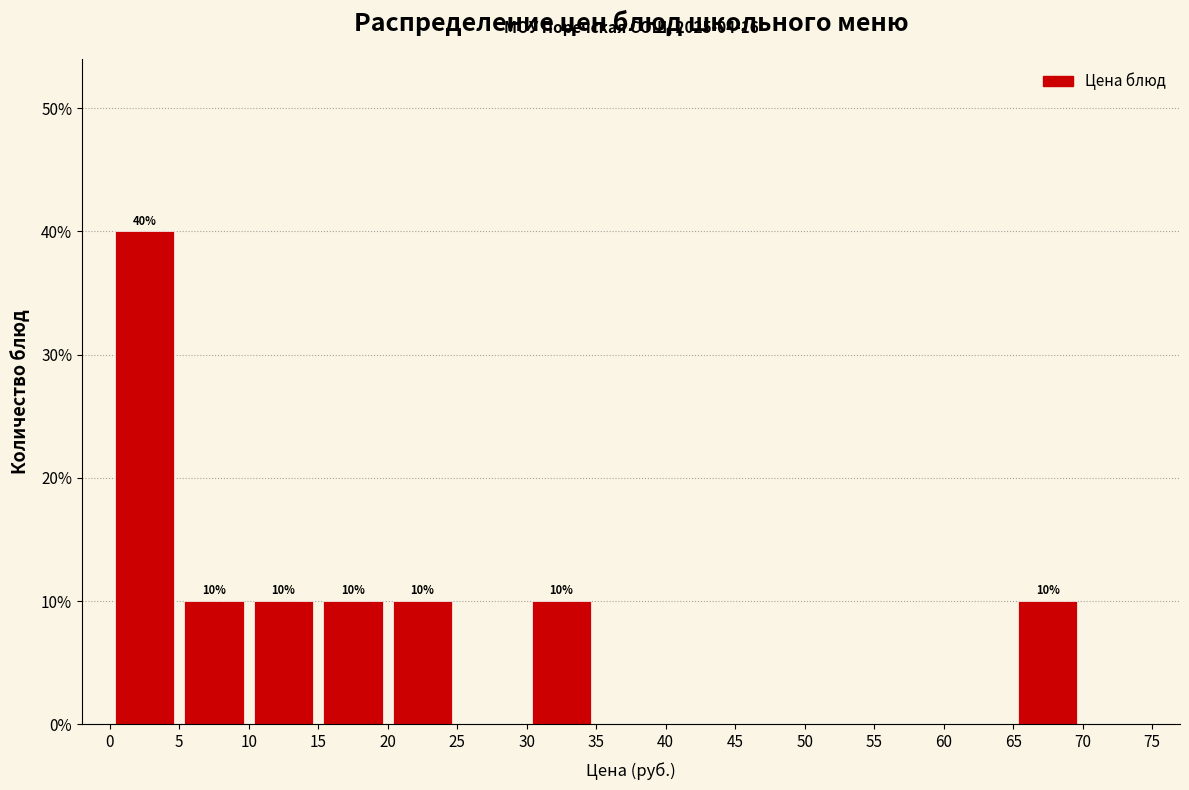

Over which range of the x-axis is the bar tallest?

0 to 5